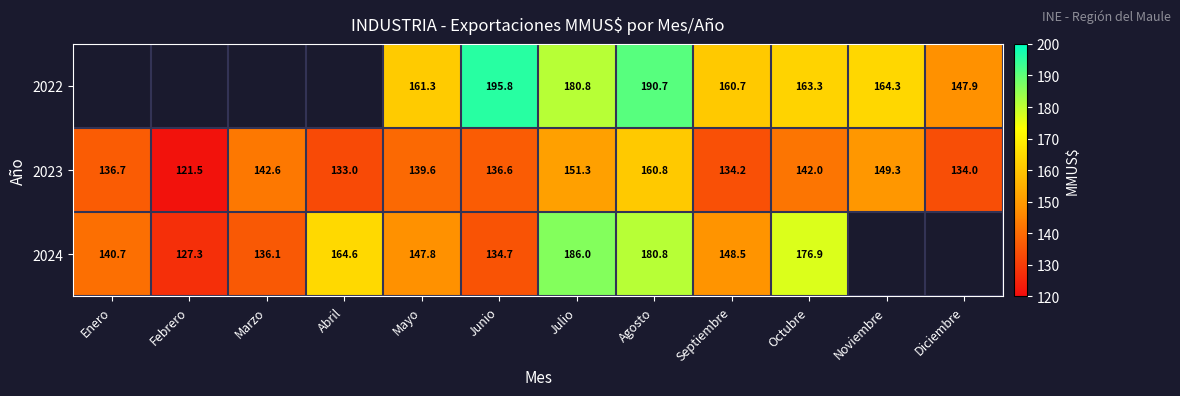

Is the value of 2023 at Septiembre greater than the value of 2022 at Julio?

No